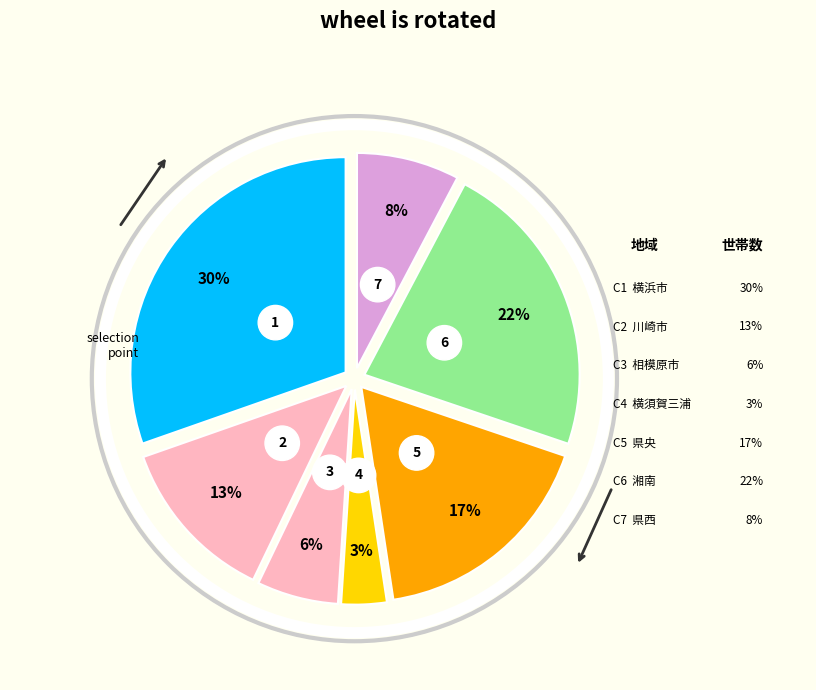

To the nearest percent, what is the average slice percentage?

14%